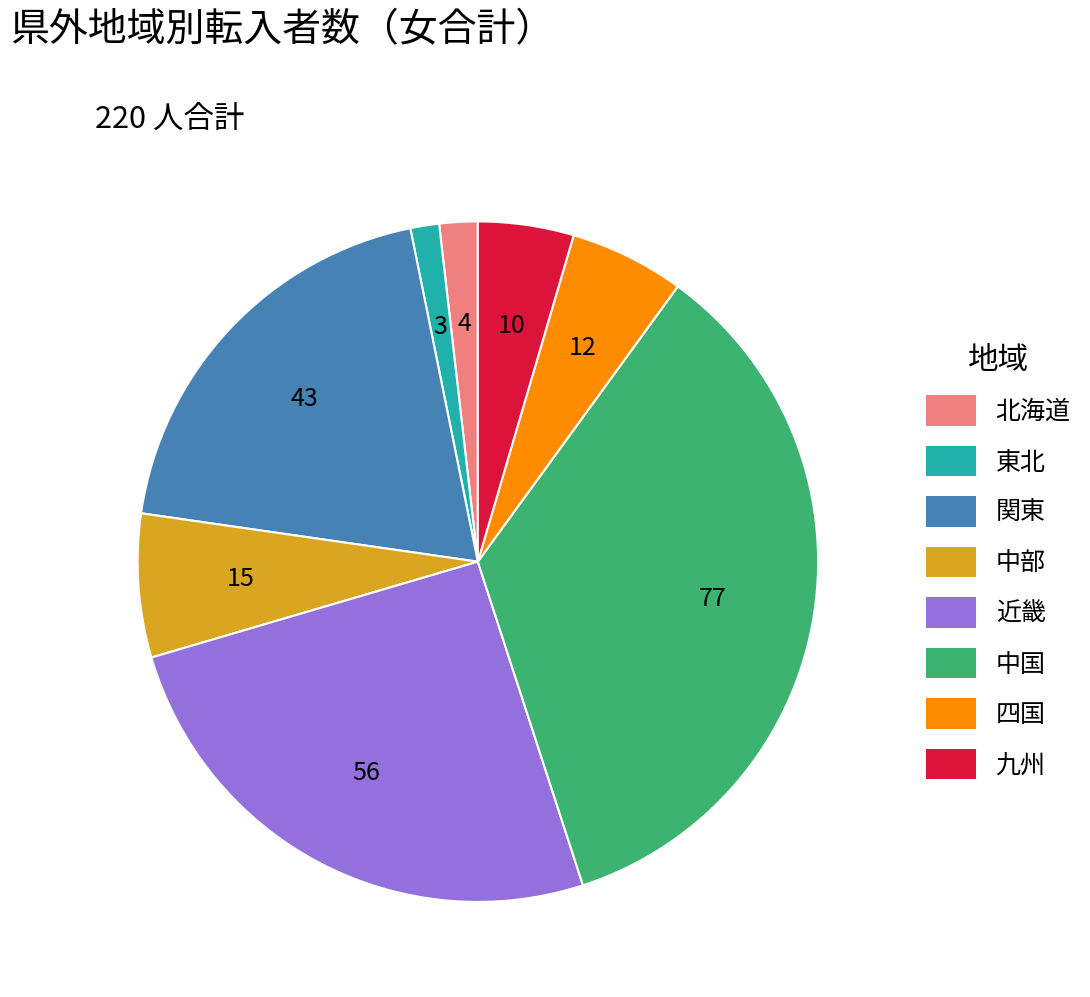

Between 近畿 and 中部, which is larger?

近畿